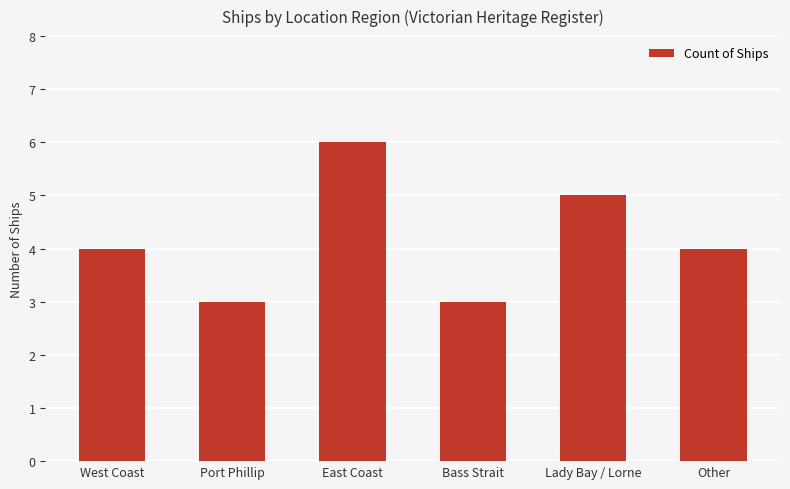

Which has a higher value, Bass Strait or West Coast?

West Coast